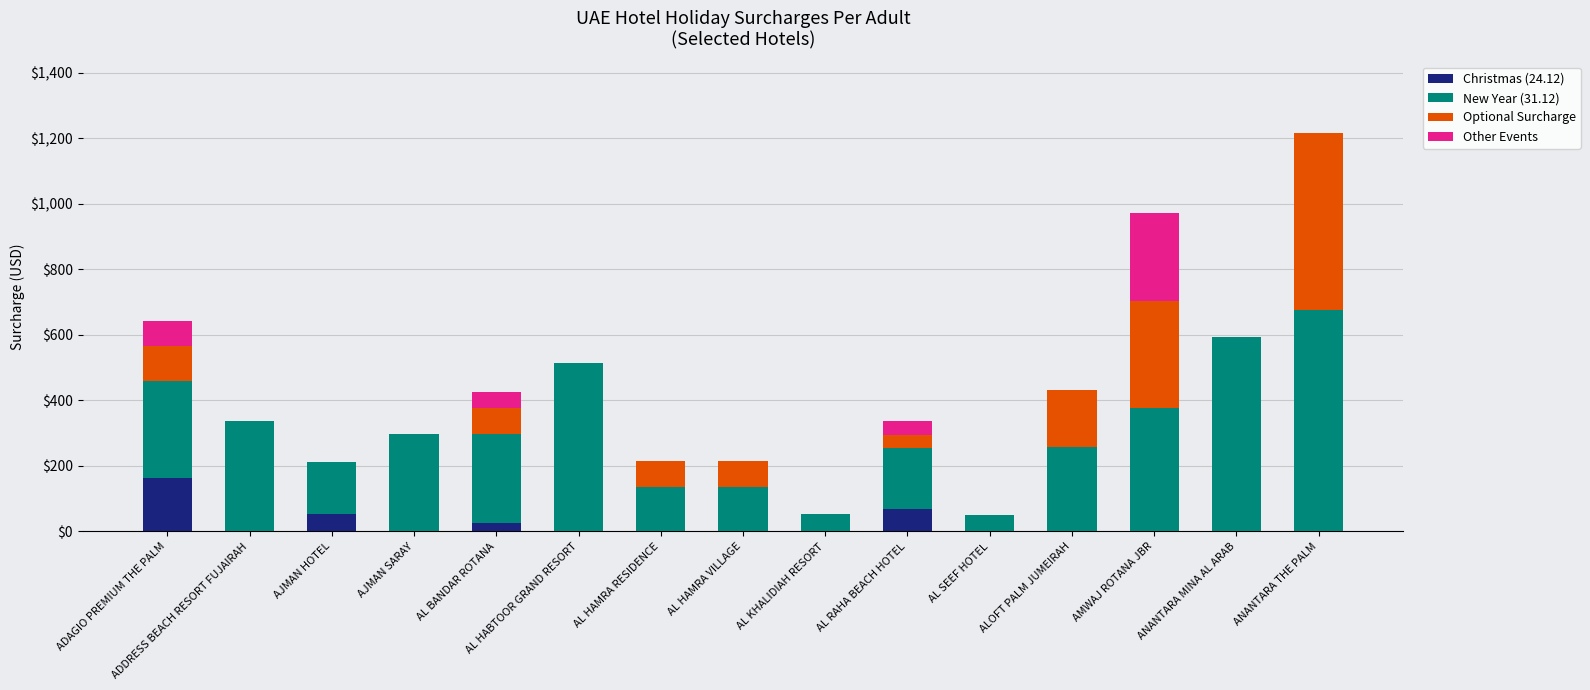

What is the total value across all series at AL SEEF HOTEL?

48.6